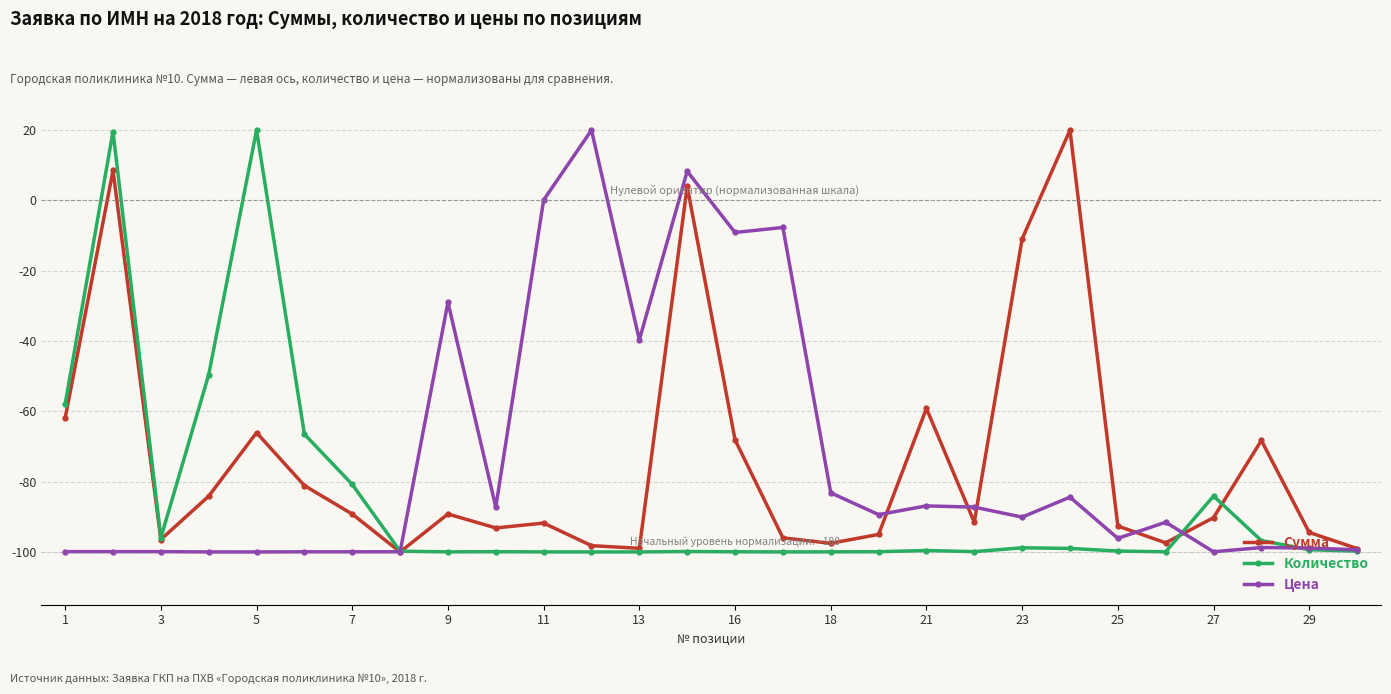

What is the value of the Сумма point at the 11th from the left?

-91.8